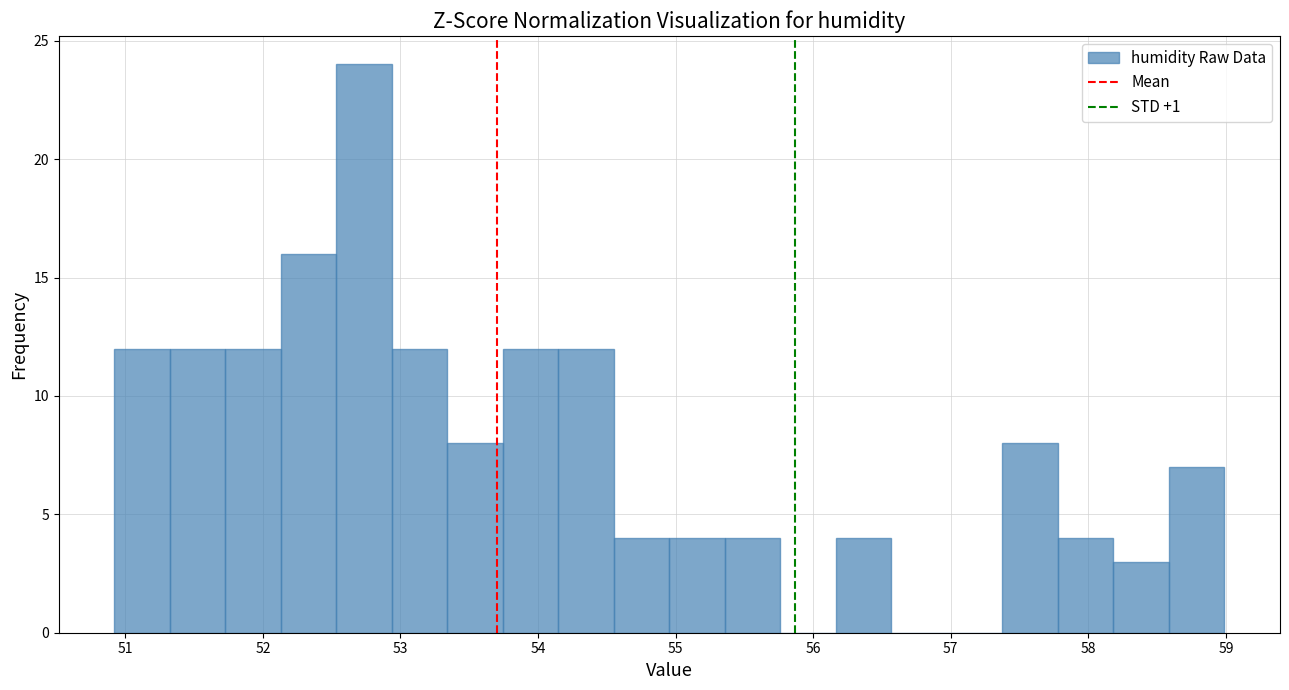

Reading left to right, list every bar in this chart as the range it spans on the x-axis followed by its height. Neither the bar edges nor the heights are printed on the chart, so give them approximately, as read against the axes.

50.9 to 51.3: 12
51.3 to 51.7: 12
51.7 to 52.1: 12
52.1 to 52.5: 16
52.5 to 52.9: 24
52.9 to 53.3: 12
53.3 to 53.7: 8
53.7 to 54.1: 12
54.1 to 54.6: 12
54.6 to 55.0: 4
55.0 to 55.4: 4
55.4 to 55.8: 4
55.8 to 56.2: 0
56.2 to 56.6: 4
56.6 to 57.0: 0
57.0 to 57.4: 0
57.4 to 57.8: 8
57.8 to 58.2: 4
58.2 to 58.6: 3
58.6 to 59.0: 7